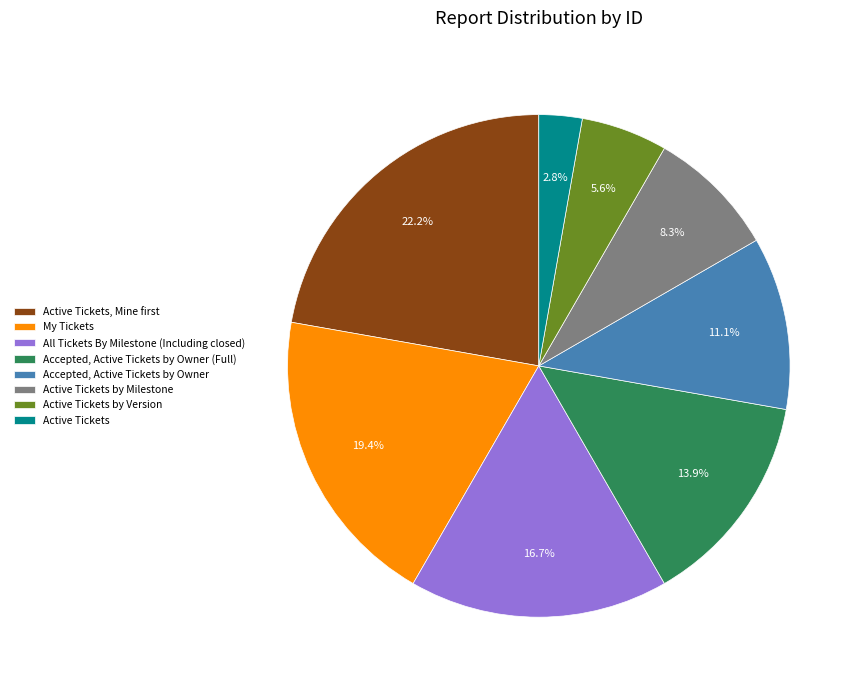

To the nearest percent, what is the difference between the largest and smallest slice percentages?

19%